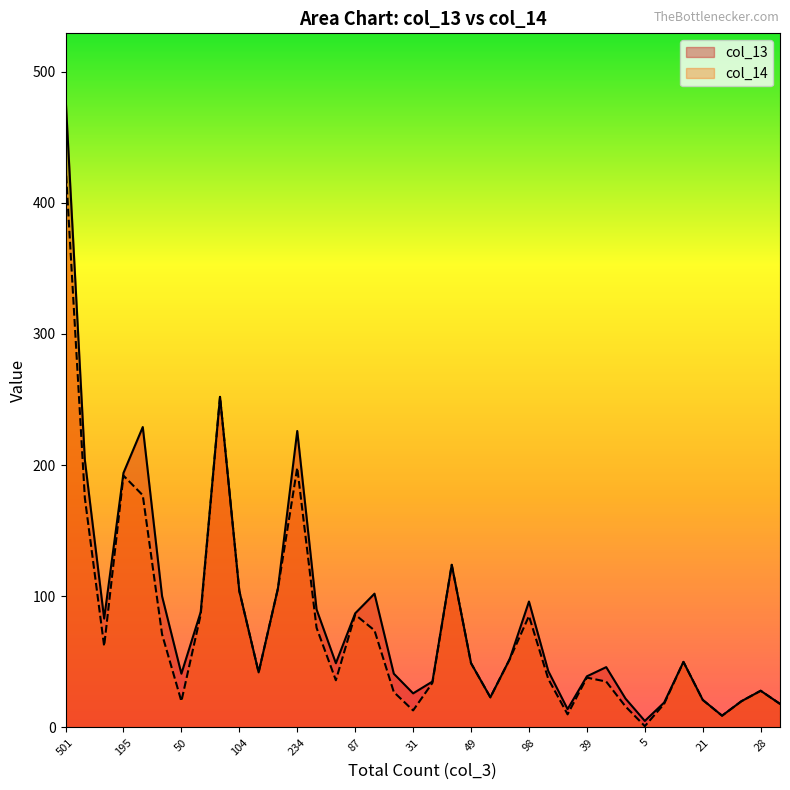

Between 214 and 106, which series saw the biggest shift?

col_13